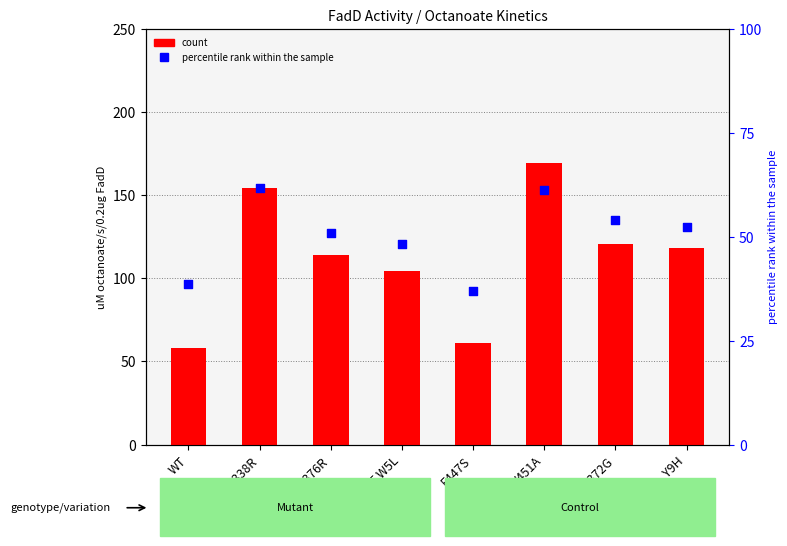

What is the total value across all series at D372G?

174.8